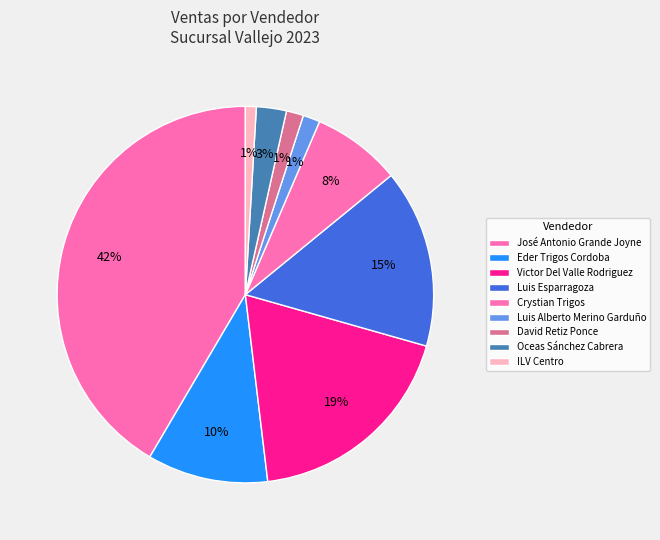

Which has a higher value, Eder Trigos Cordoba or Victor Del Valle Rodriguez?

Victor Del Valle Rodriguez